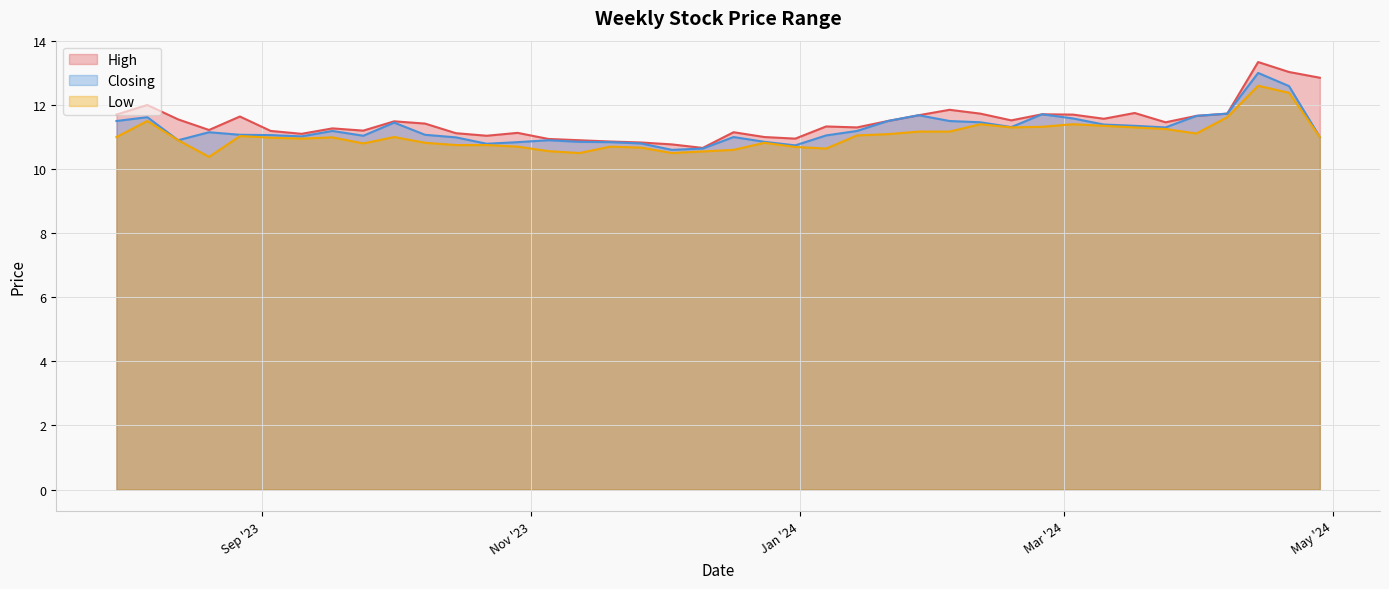

Which category has the highest value in the Low series?

14/04/2024